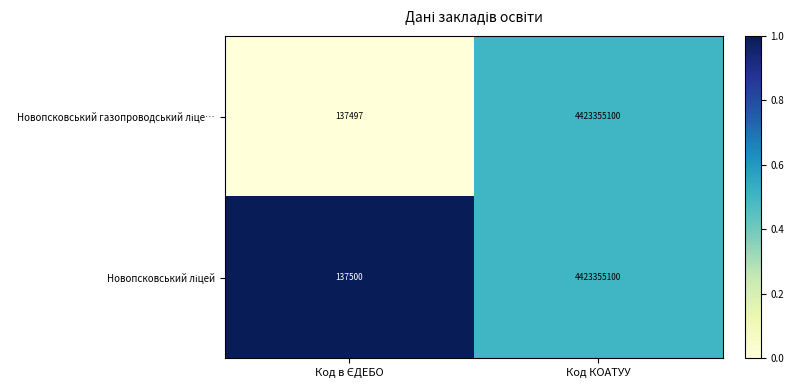

What is the smallest value displayed?

137497